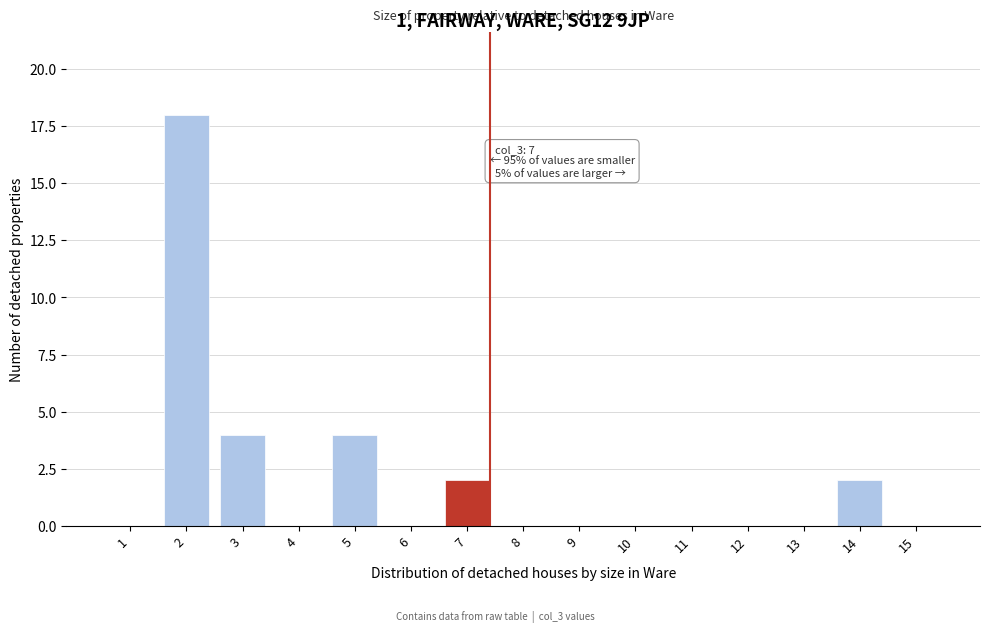

Reading right to left, list all the values displayed in this chart.

15=0	14=2	13=0	12=0	11=0	10=0	9=0	8=0	7=2	6=0	5=4	4=0	3=4	2=18	1=0